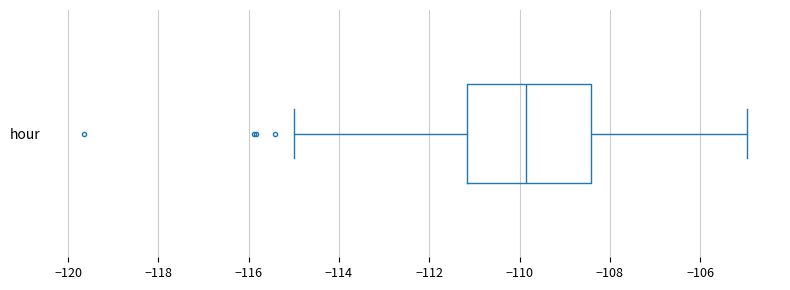

Where does the right whisker of the box for hour end on the x-axis? The values are not printed on the chart, so give them approximately, as read against the axis.

-105.0